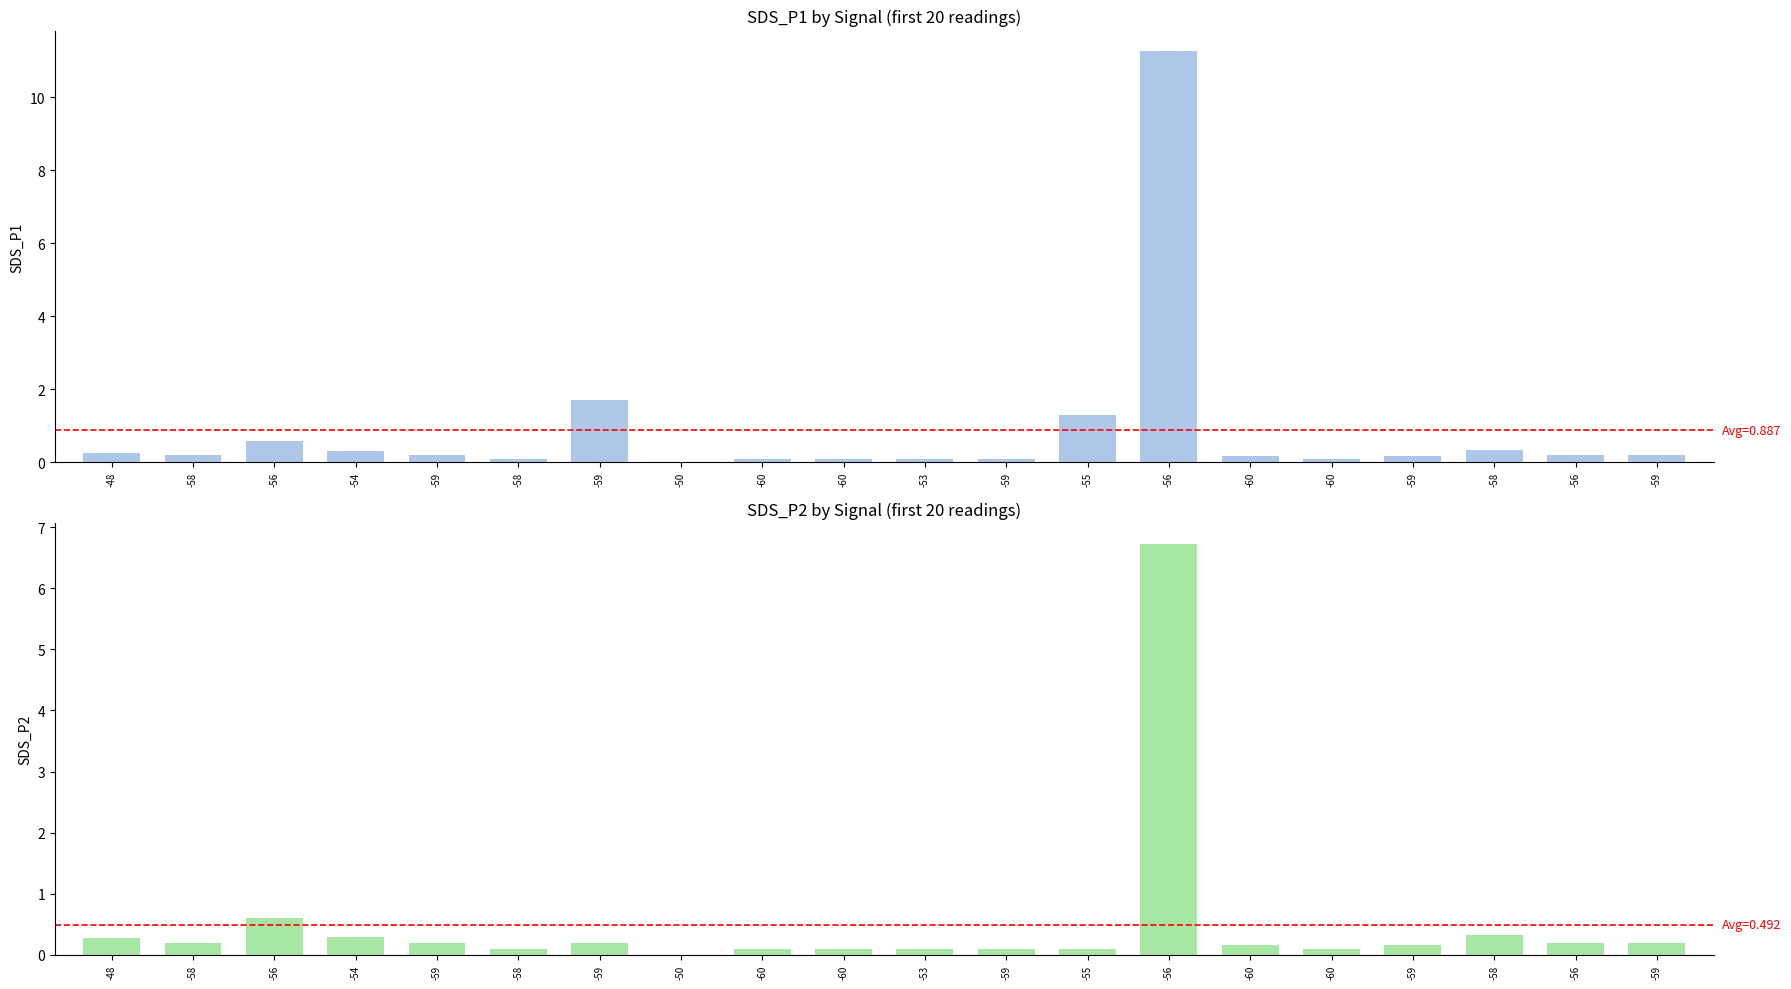

Reading right to left, transcribe all the data shown in this chart.

SDS_P1: 0.2	0.2	0.3	0.2	0.1	0.2	11.3	1.3	0.1	0.1	0.1	0.1	0.0	1.7	0.1	0.2	0.3	0.6	0.2	0.3
SDS_P2: 0.2	0.2	0.3	0.2	0.1	0.2	6.7	0.1	0.1	0.1	0.1	0.1	0.0	0.2	0.1	0.2	0.3	0.6	0.2	0.3